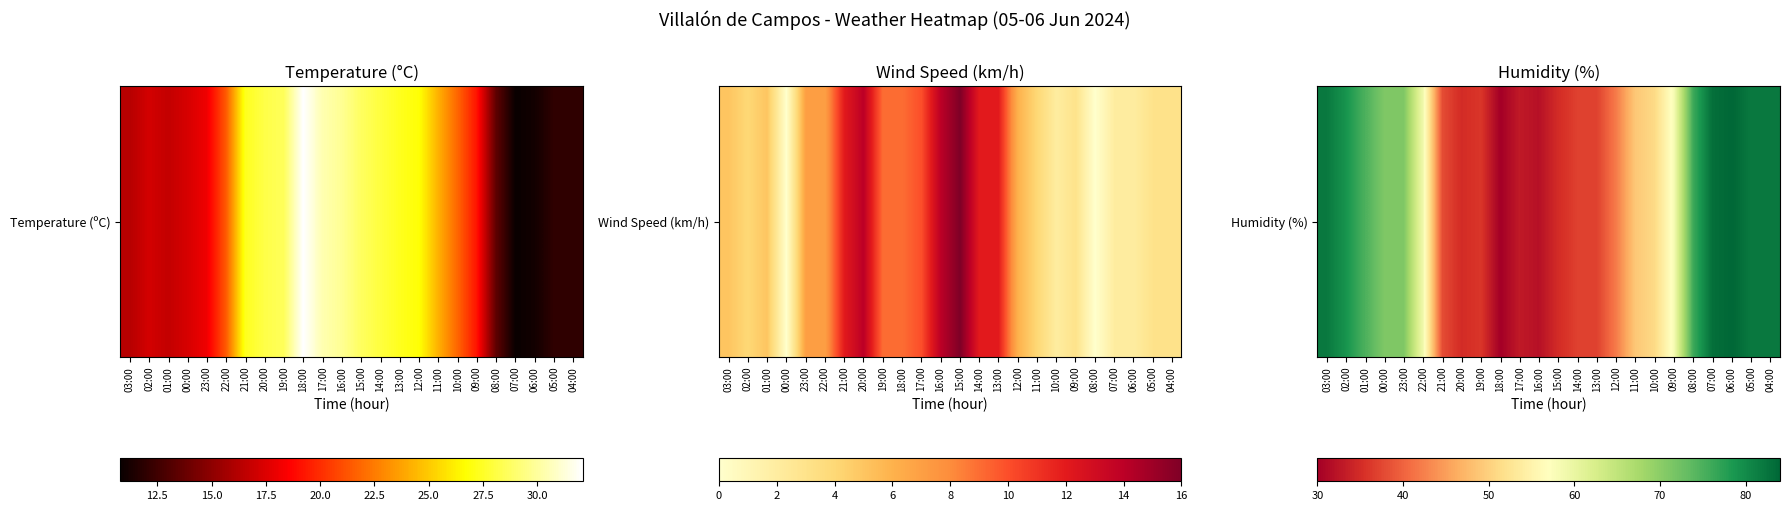

The chart shows a value of 32 at 04:00. True or false?

False